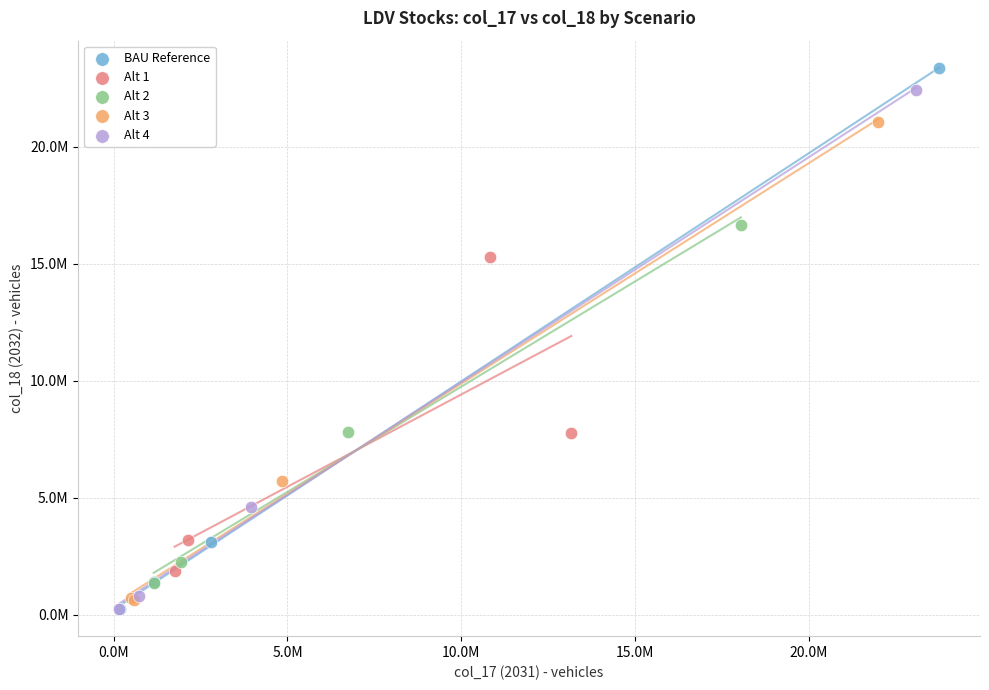

Which series has the largest Y range (max minus min)?

BAU Reference